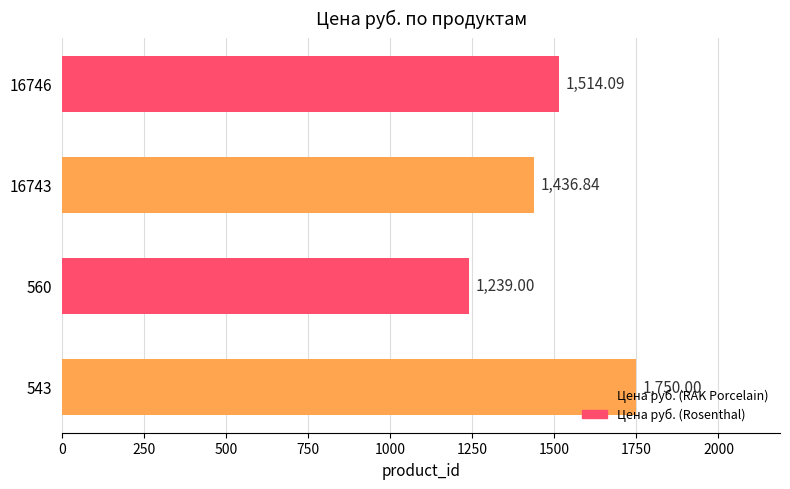

What is the difference between the maximum and minimum values?

511.0